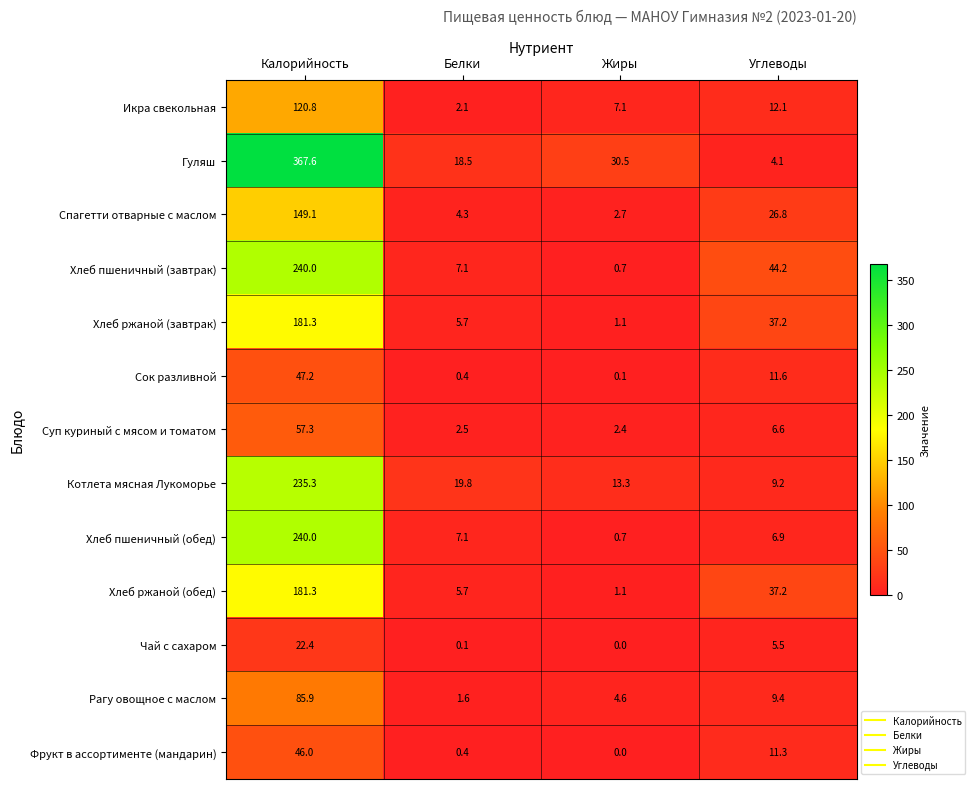

What is the highest value of the Чай с сахаром series?

22.4